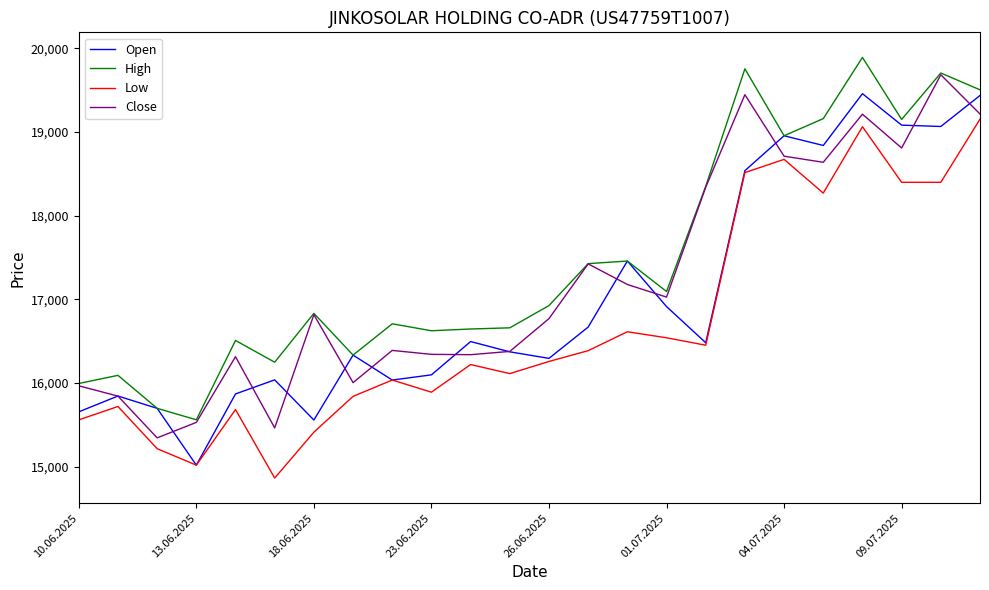

List the series in order of their overall mean, highest first.

High, Close, Open, Low